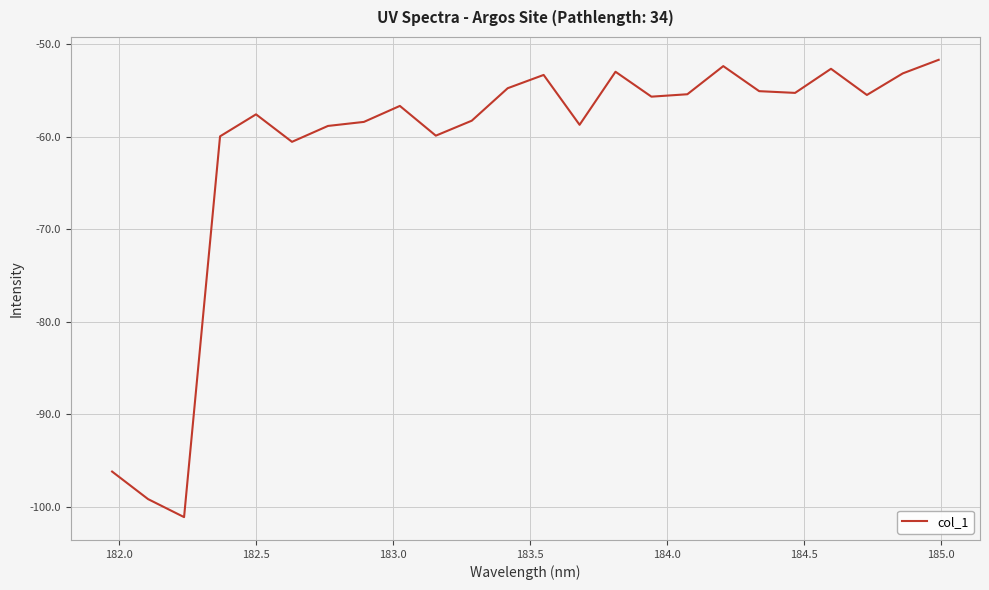

What is the maximum value shown in the chart?

-51.7